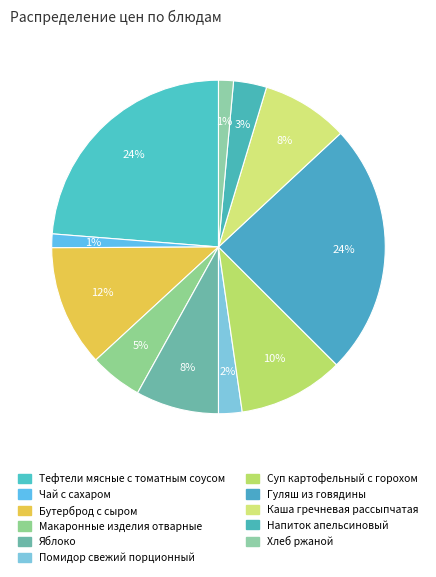

Which slice is the smallest?

Чай с сахаром